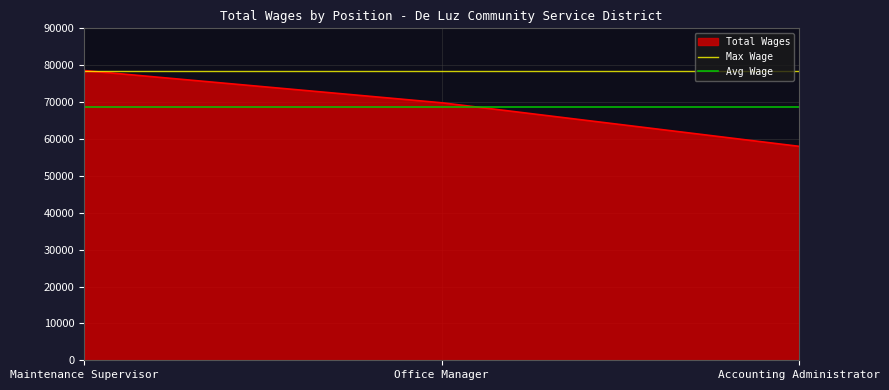

What is the value of the Avg Wage point at the 2nd from the left?

68795.7